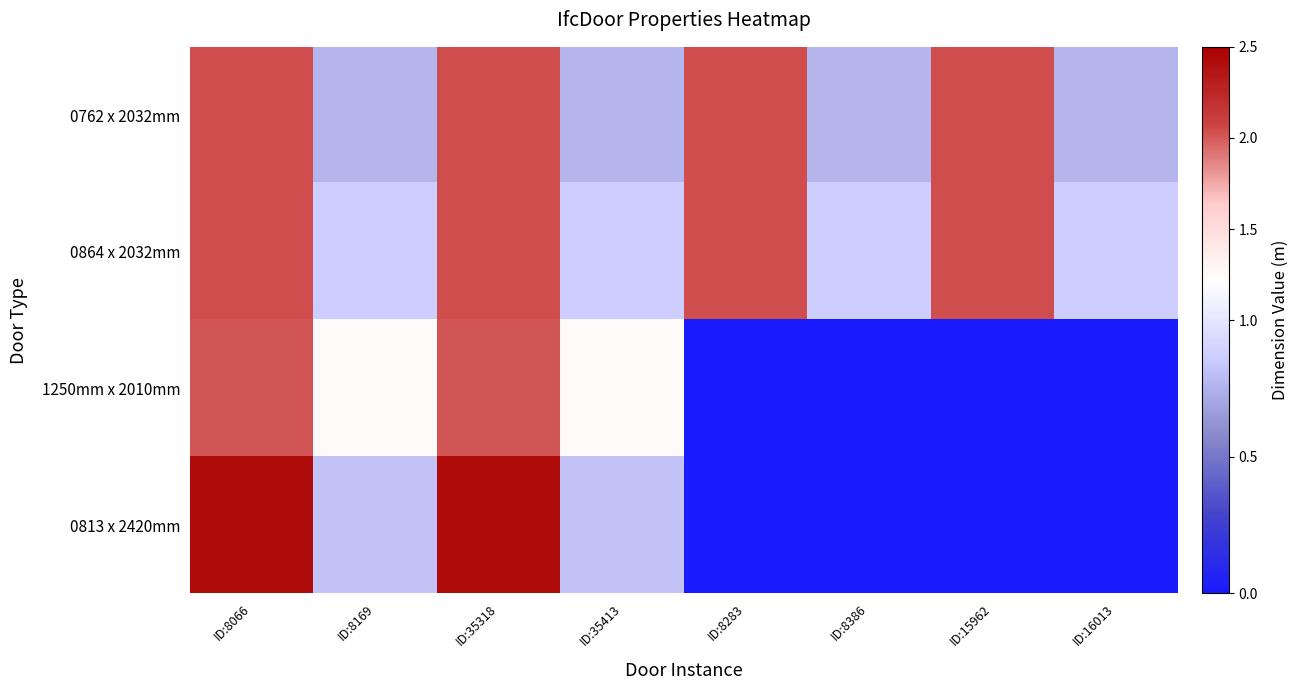

List the series in order of their peak value, highest first.

0813 x 2420mm, 0762 x 2032mm, 0864 x 2032mm, 1250mm x 2010mm